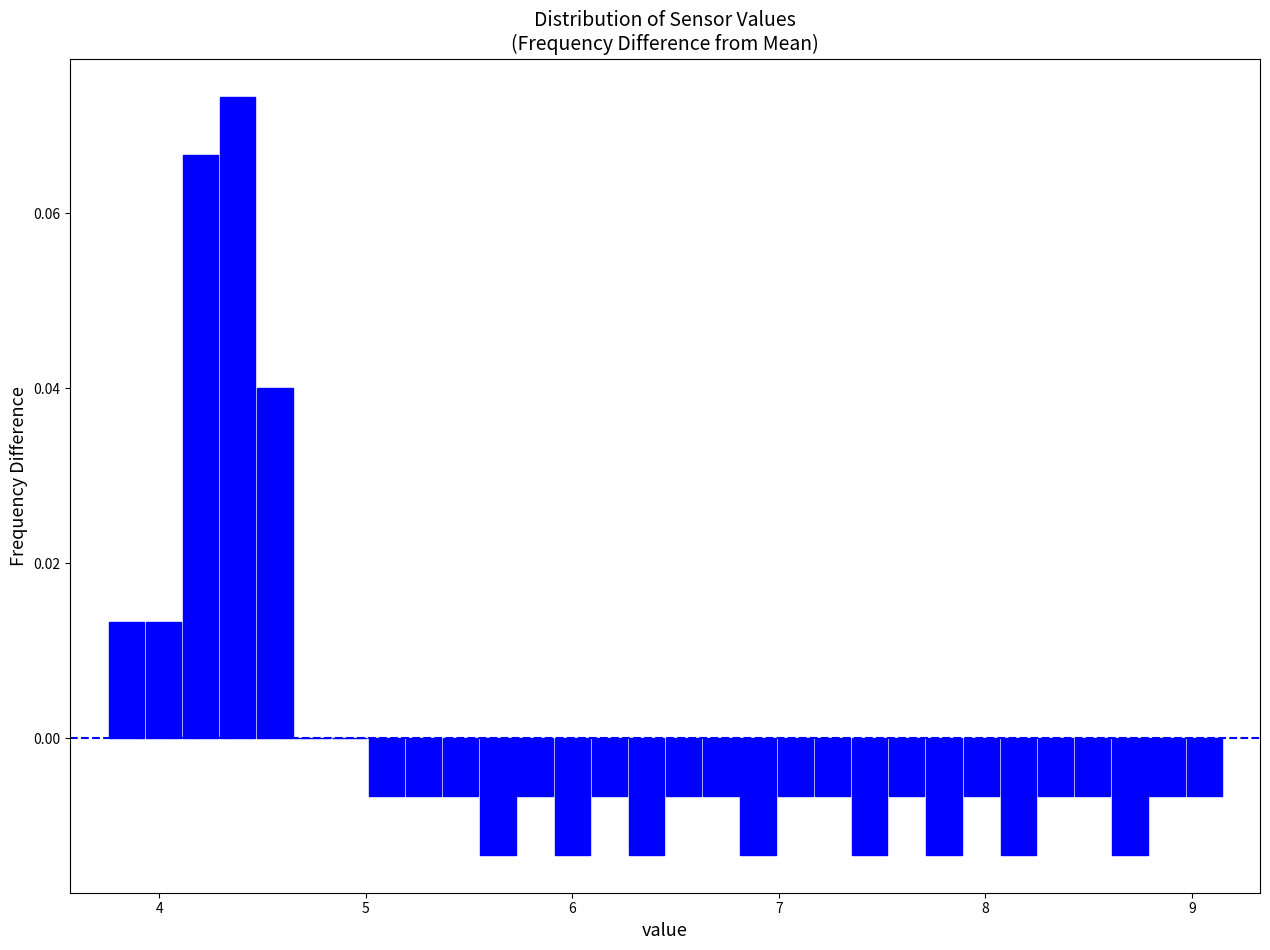

Read against the x-axis, roughly where is the centre of the tallest bar?

4.4